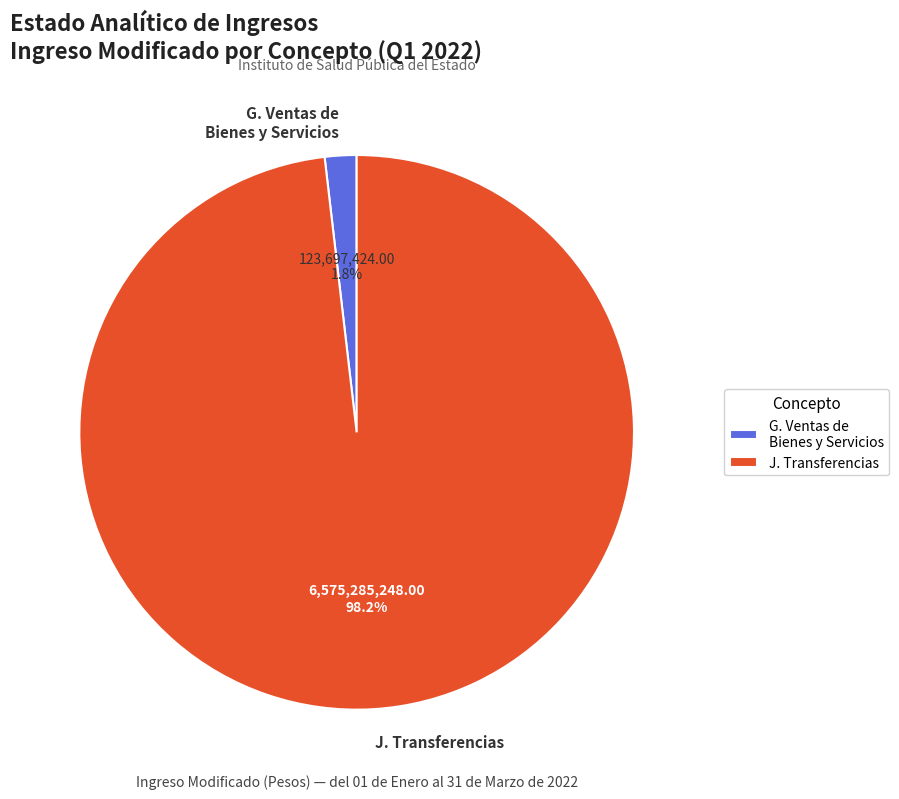

To the nearest percent, what portion does J. Transferencias represent?

98%